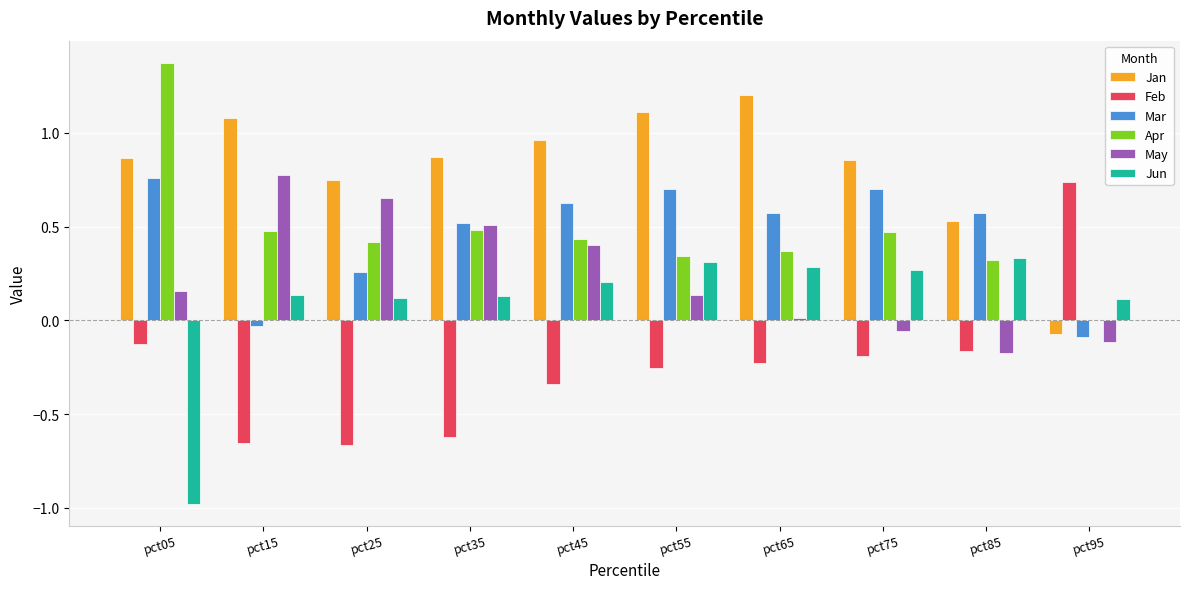

What is the sum of all Jan values?

8.1